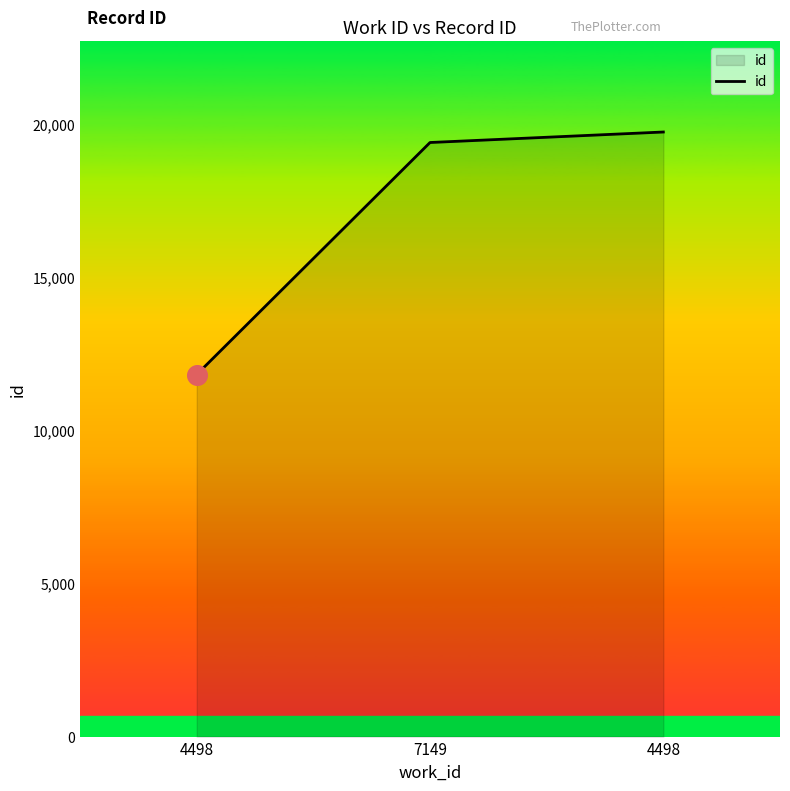

What is the ratio of the value at 7149 to the value at 4498?

1.0